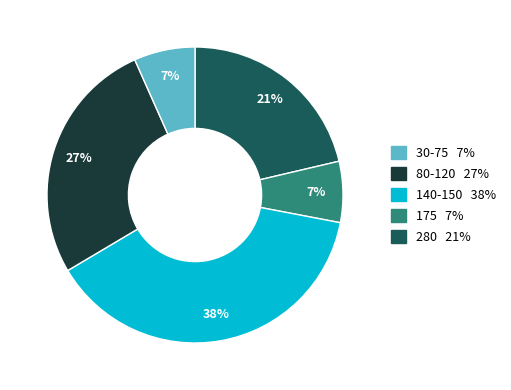

To the nearest percent, what is the average slice percentage?

20%